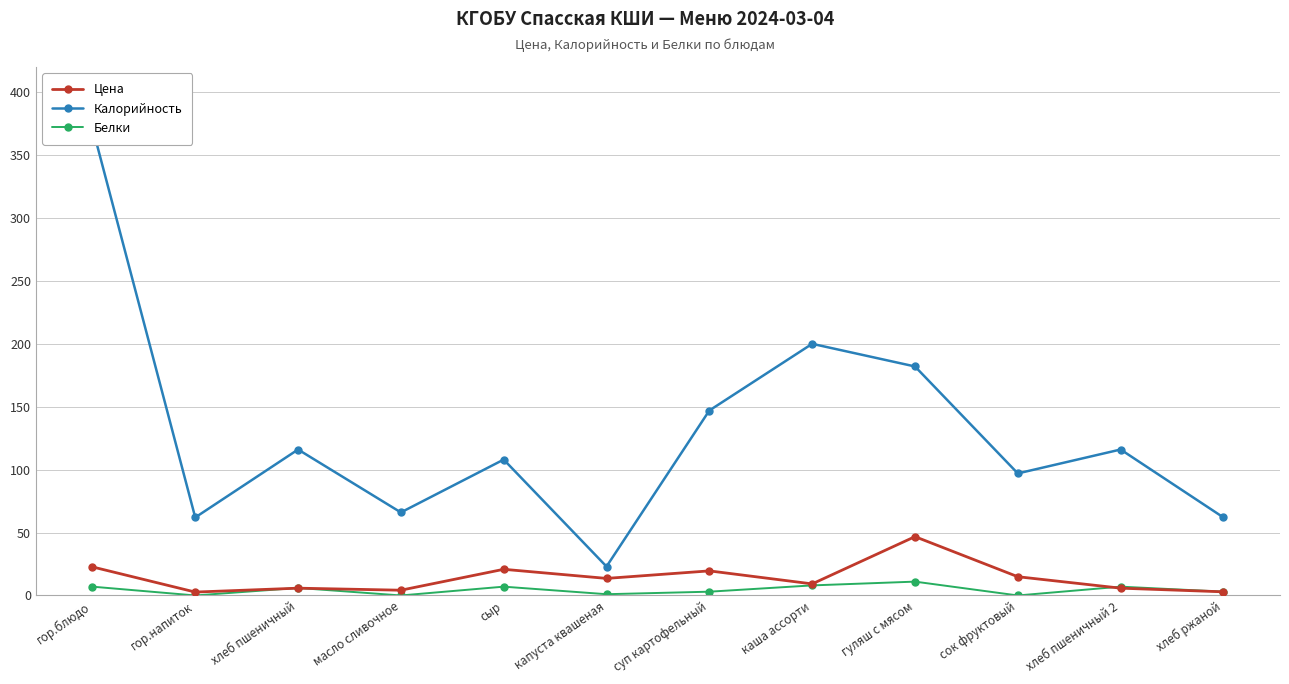

At капуста квашеная, list the series in order from smallest to largest.

Белки, Цена, Калорийность